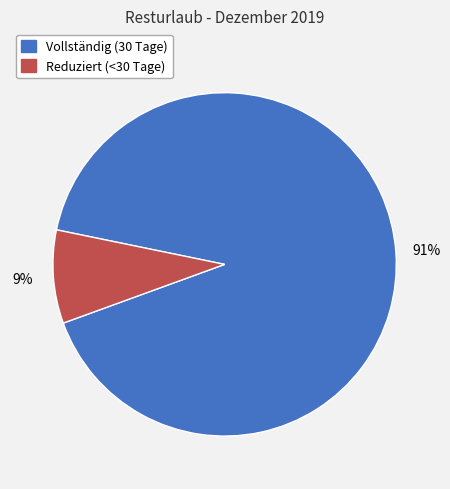

To the nearest percent, what is the average slice percentage?

50%